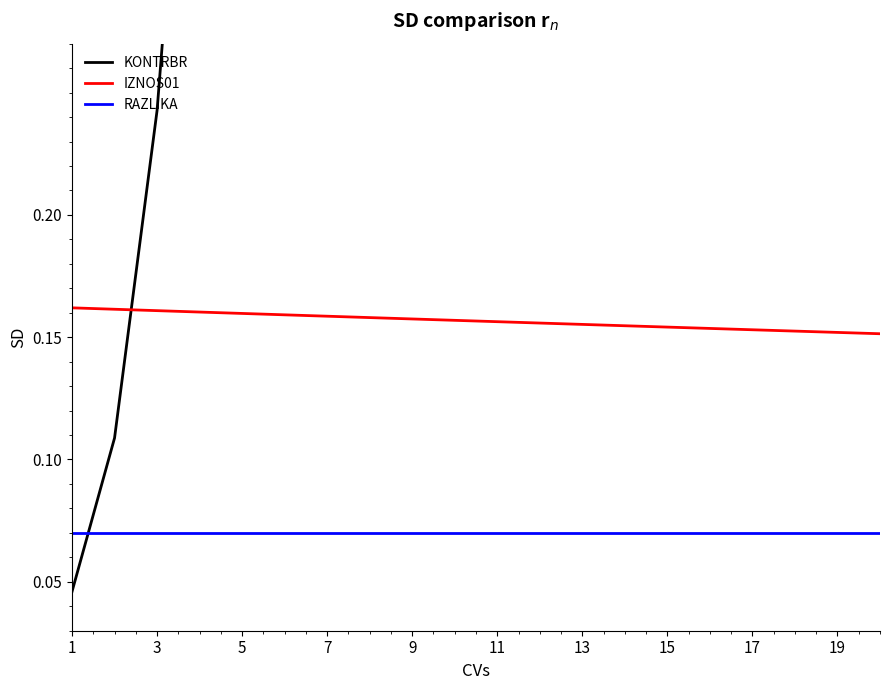

What is the value of the RAZLIKA point at the 18th from the left?

0.1